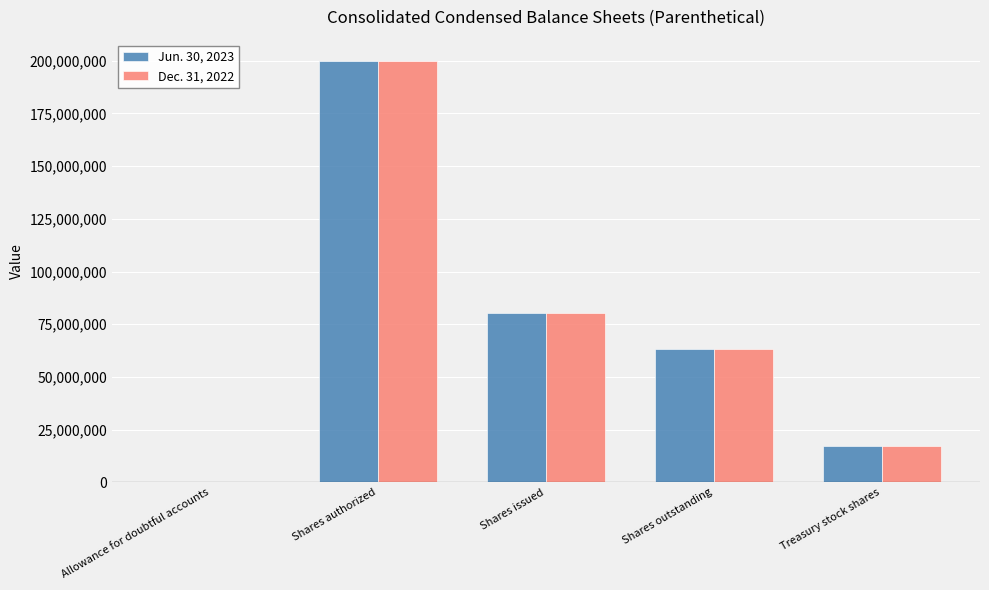

Is the value of Dec. 31, 2022 at Shares authorized greater than the value of Jun. 30, 2023 at Allowance for doubtful accounts?

Yes